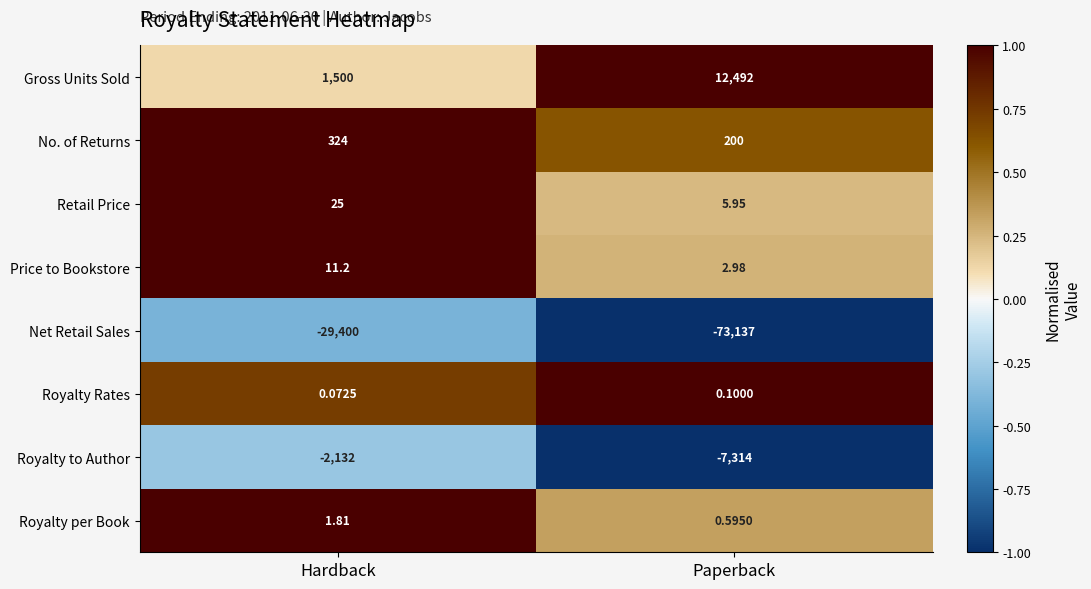

How many data points does each series have?

2